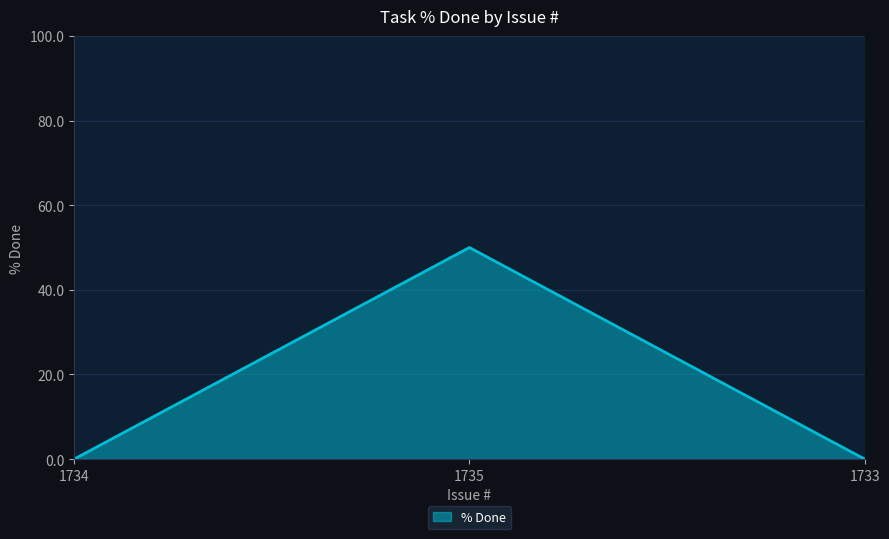

Does the chart have visible grid lines?

Yes